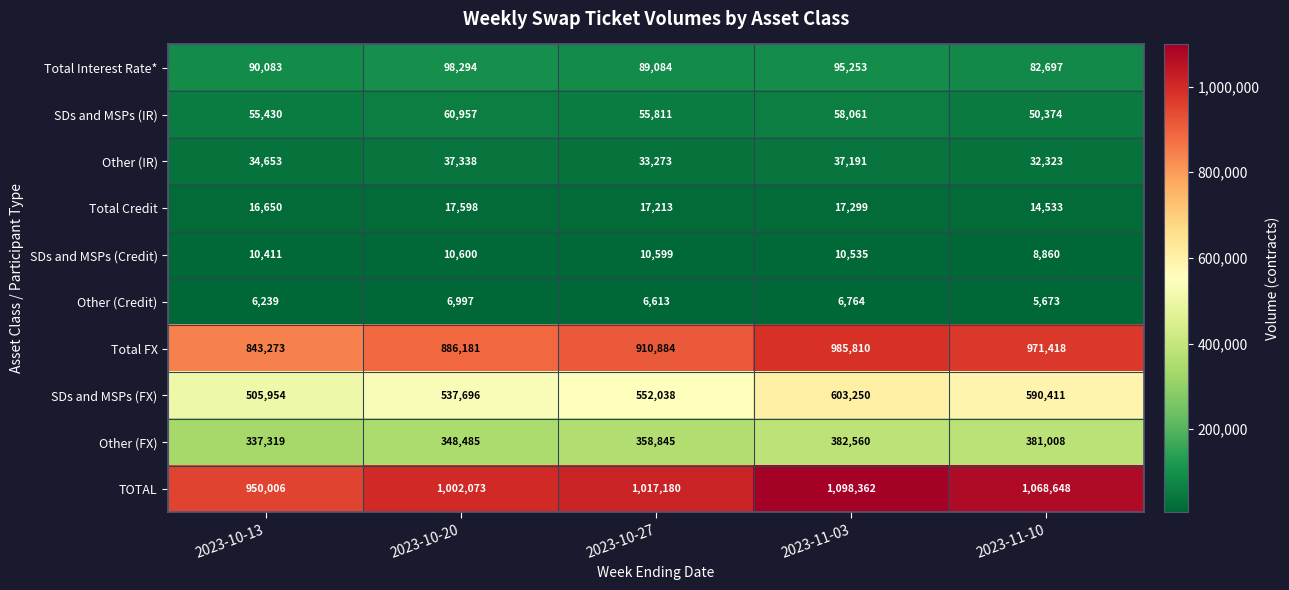

What is the difference between the Other (FX) values at 2023-10-27 and 2023-10-13?

21526